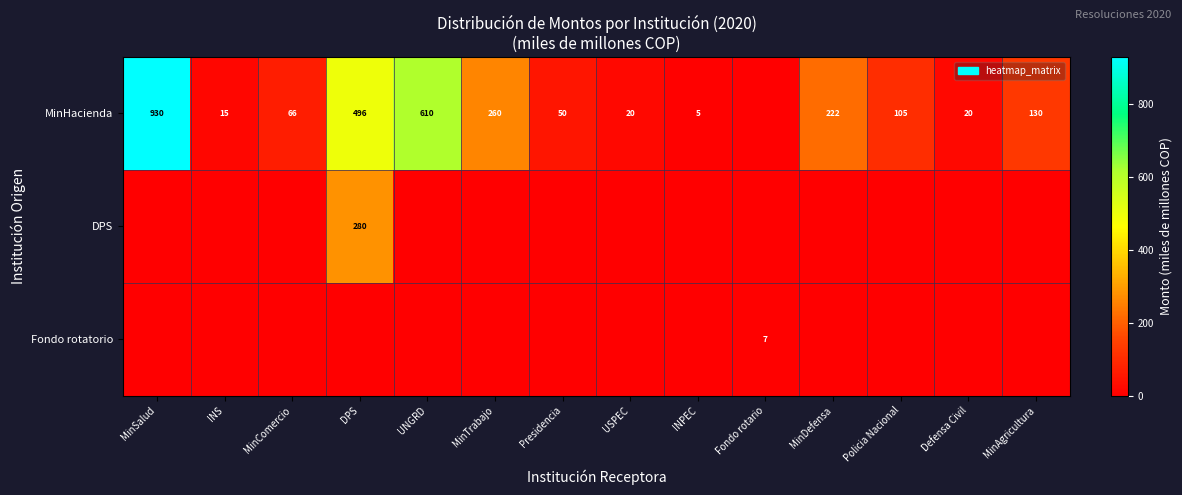

At which category is the sum across all series the highest?

MinSalud